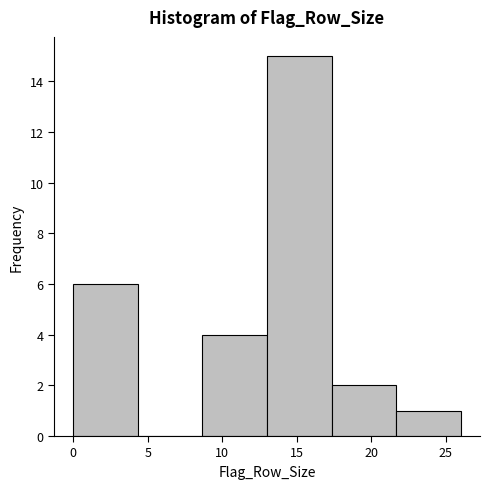

How tall is the bar that spans 8.5 to 13.0 on the x-axis? Neither the bar edges nor the heights are printed on the chart, so give them approximately, as read against the axes.

4